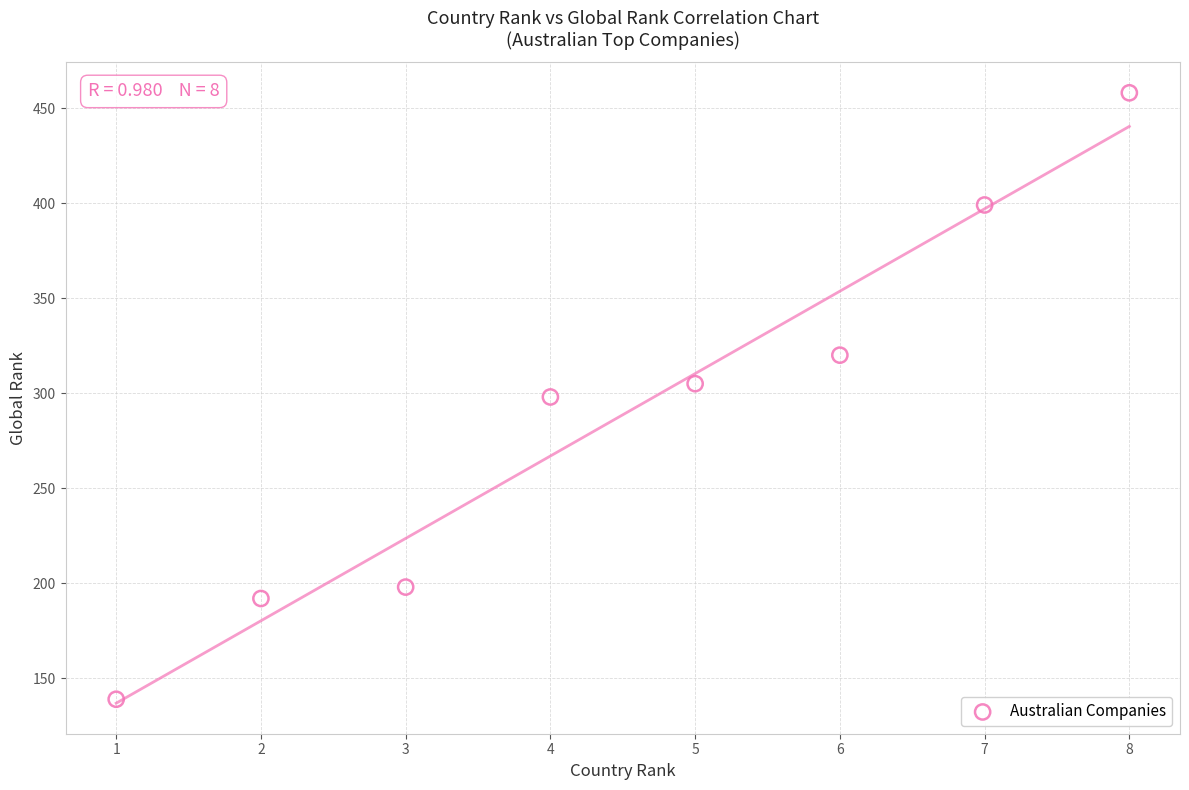

What is the average Y value?

289